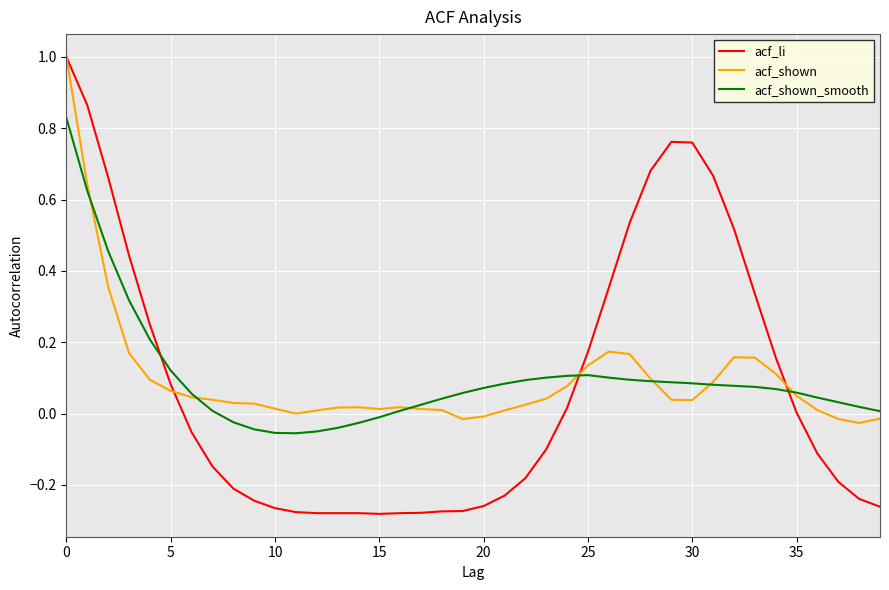

Which series has the widest spread of values?

acf_li